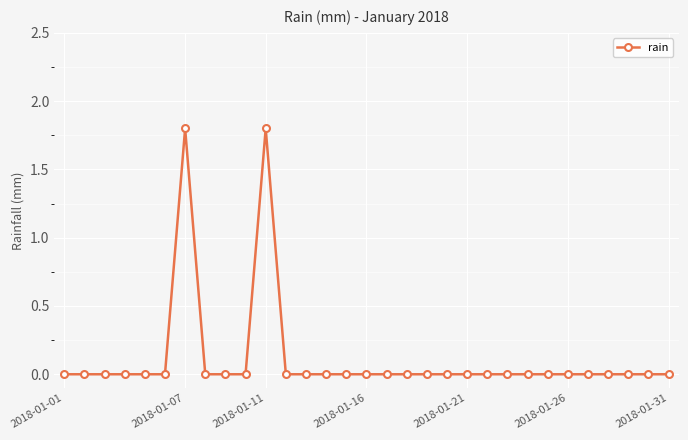

What is the difference between the maximum and minimum values?

1.8